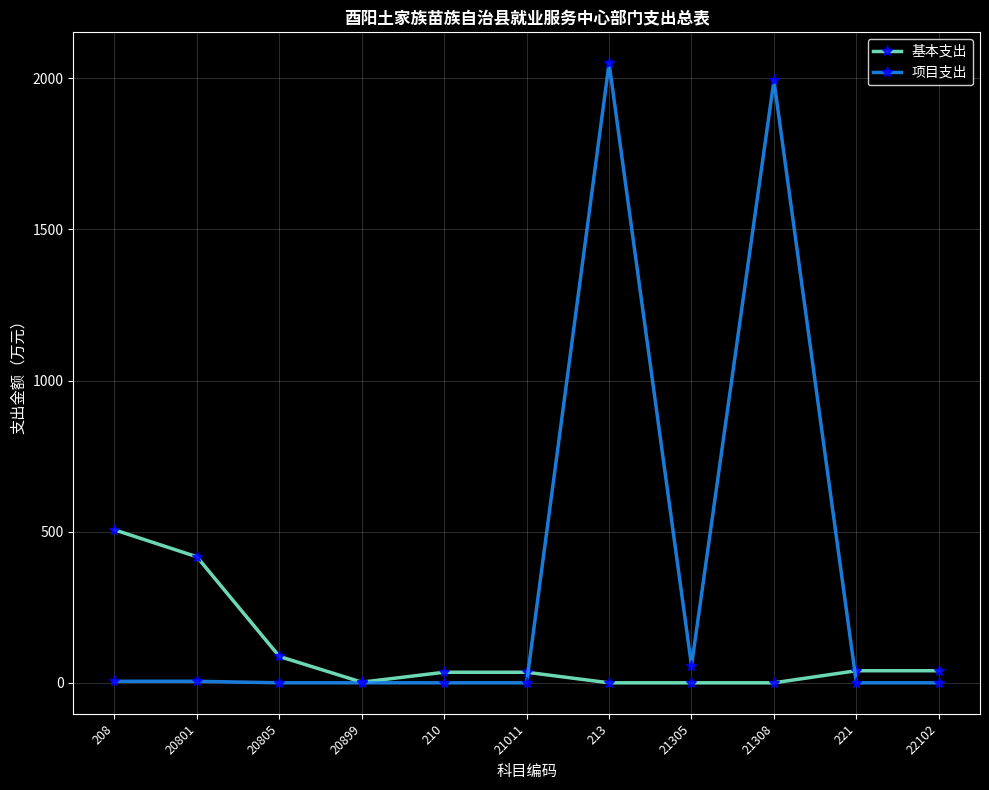

What is the difference between the maximum and second lowest values in the 项目支出 series?

2049.8